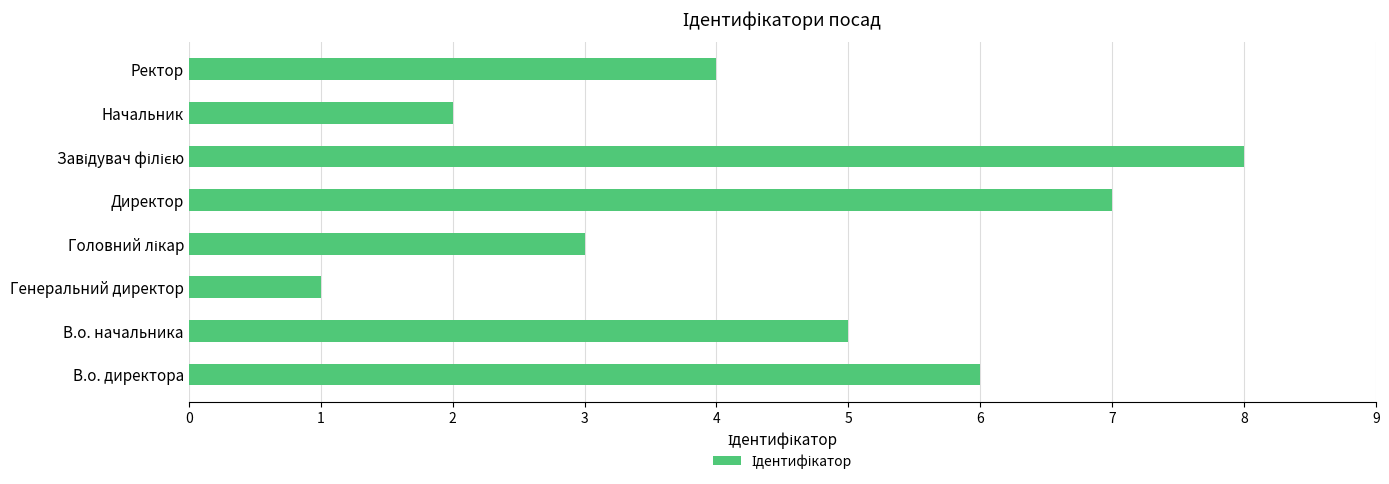

What is the minimum value shown in the chart?

1